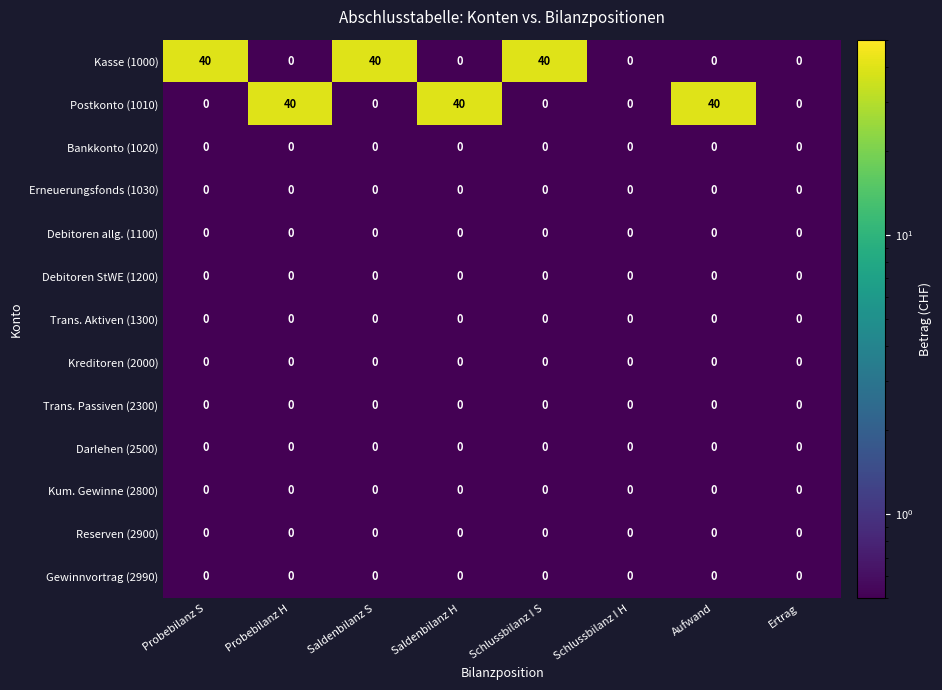

Count the number of data series in this chart.

13